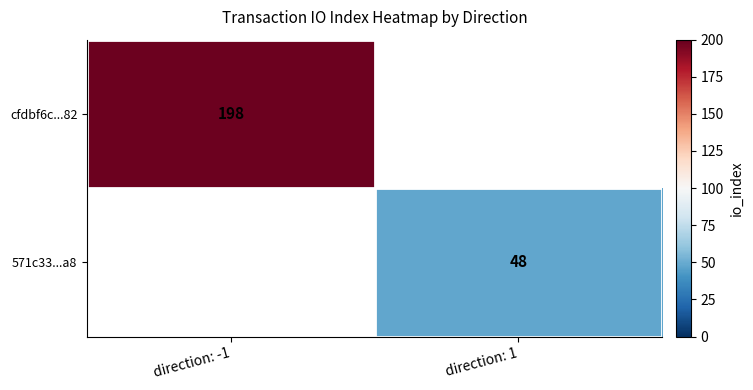

The 571c33...a8 series shows 83 at direction: 1. True or false?

False